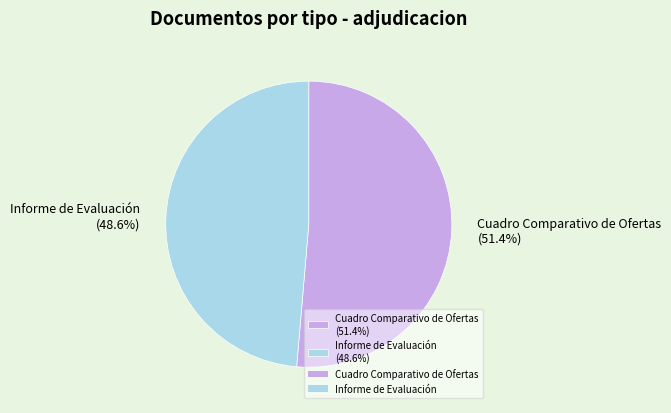

How many slices are in this pie chart?

2